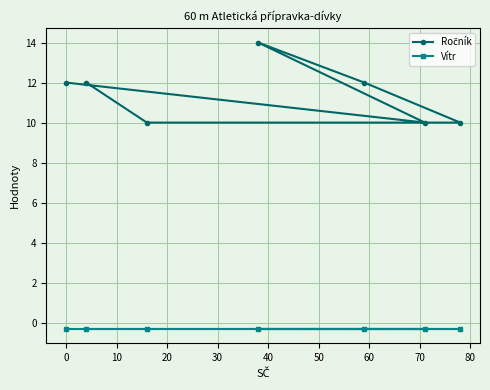

Is this an area chart (filled region under the line)?

No